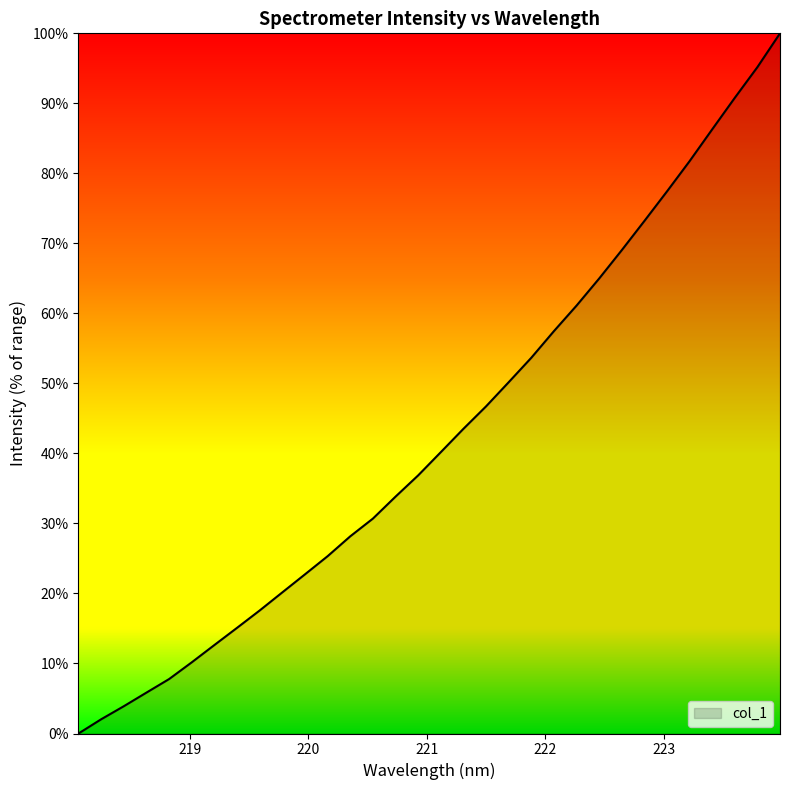

What is the maximum value shown in the chart?

100.0